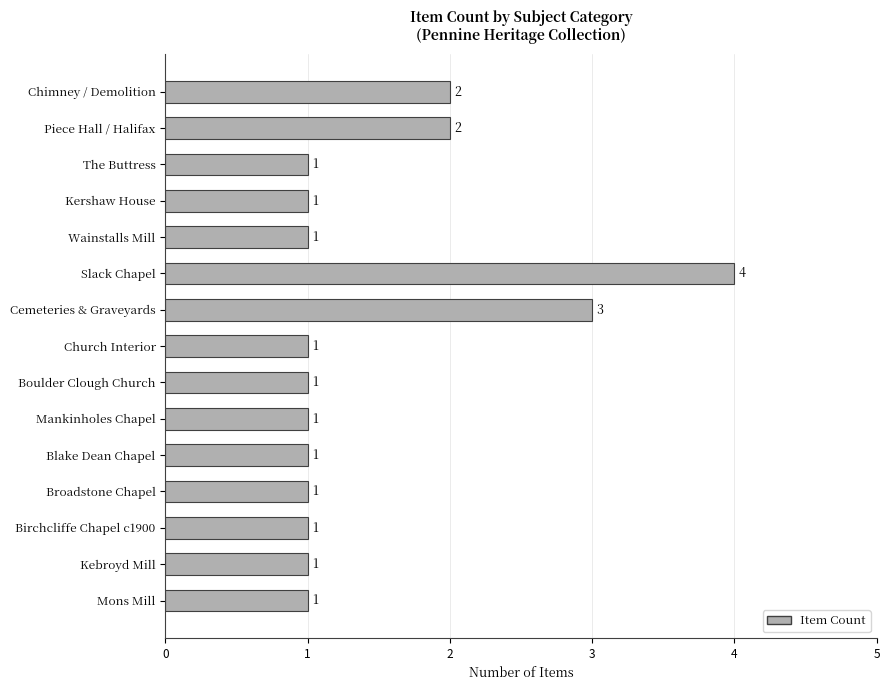

What is the label of the 2nd bar from the bottom?

Kebroyd Mill